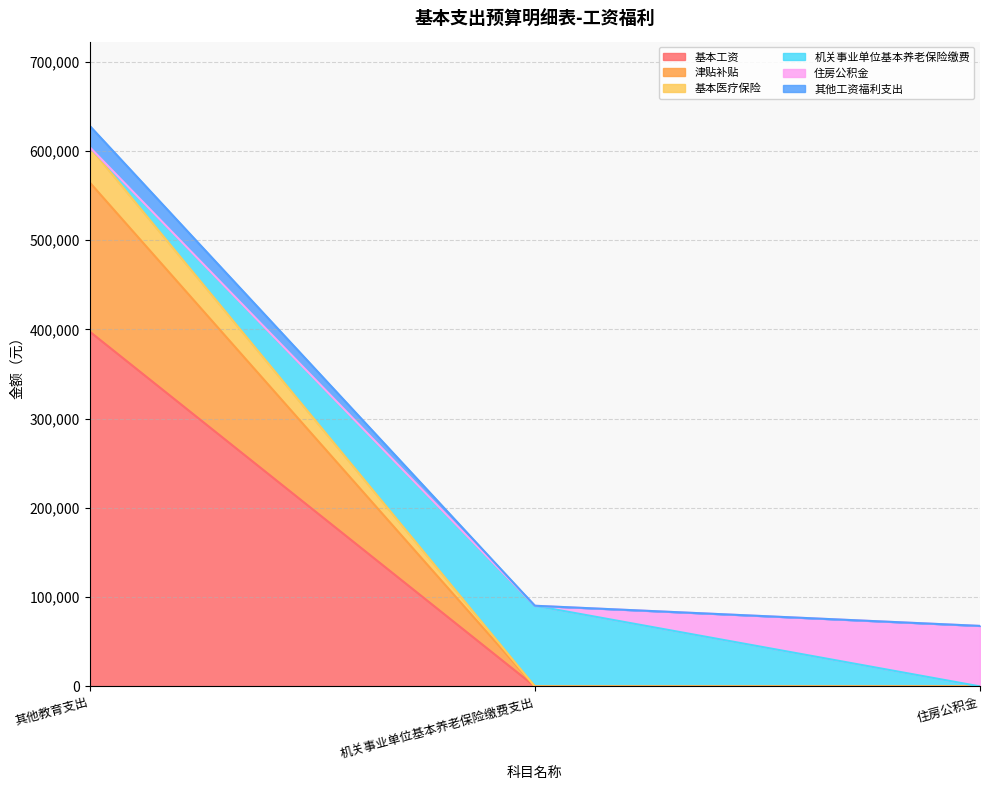

What is the sum of all 基本工资 values?

397656.0